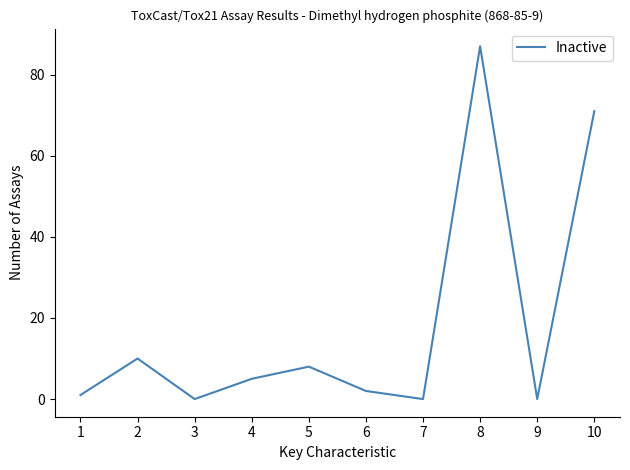

The value at 2 is 10. True or false?

True